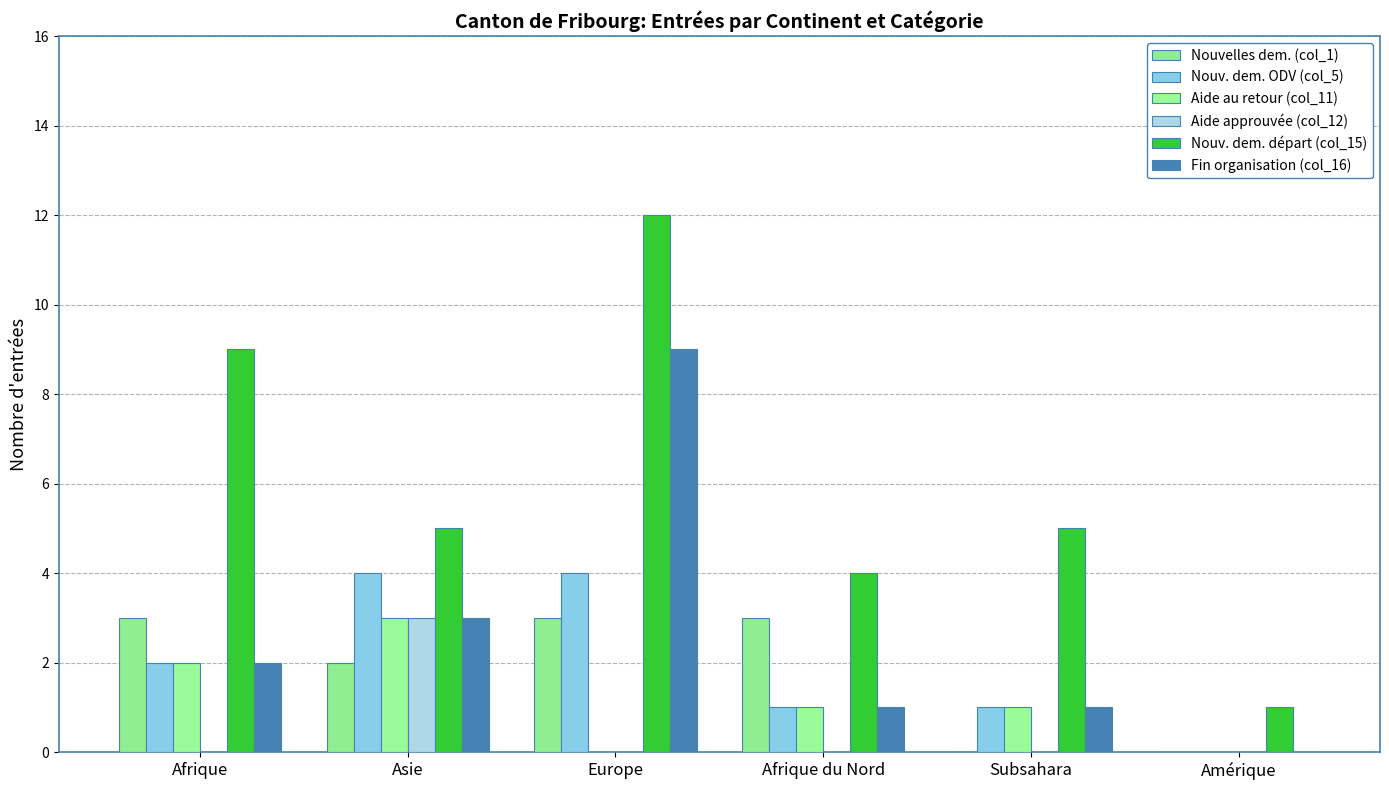

True or false: Aide au retour (col_11) has a value of 0 at Europe.

True